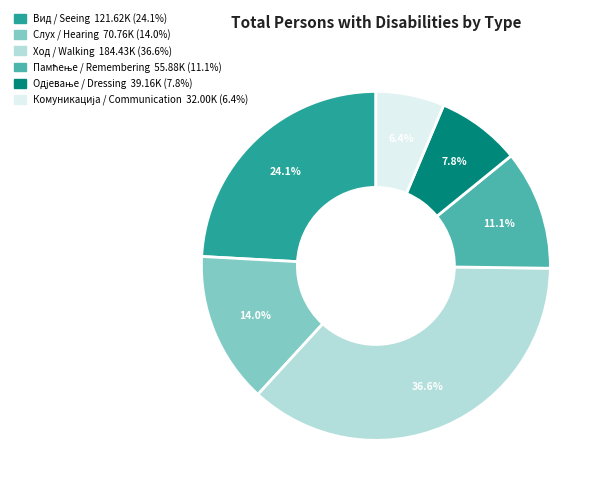

Which slice is the largest?

Ход / Walking